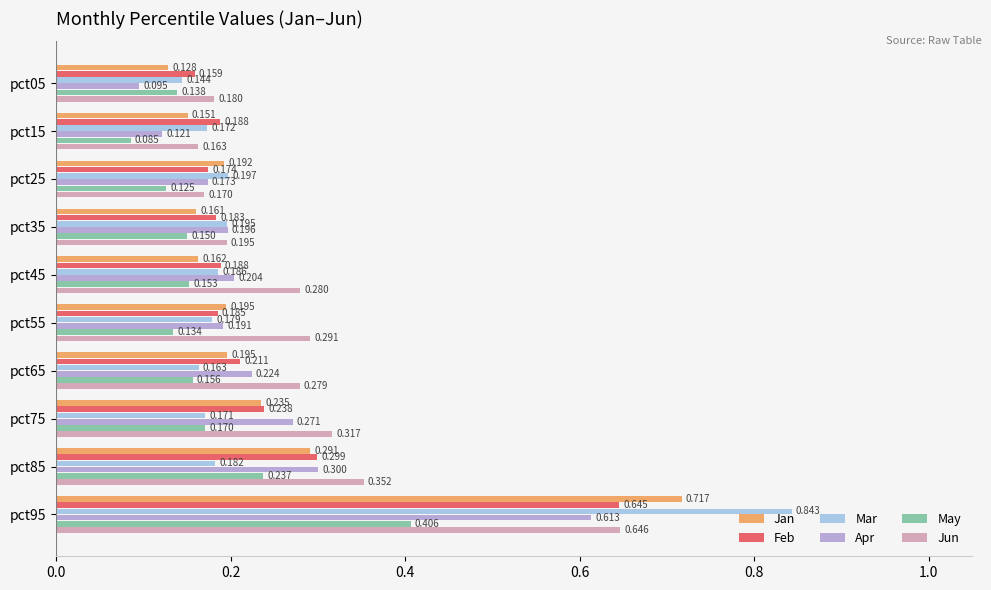

Reading left to right, extract all data points from this chart.

Jan: 0.1	0.2	0.2	0.2	0.2	0.2	0.2	0.2	0.3	0.7
Feb: 0.2	0.2	0.2	0.2	0.2	0.2	0.2	0.2	0.3	0.6
Mar: 0.1	0.2	0.2	0.2	0.2	0.2	0.2	0.2	0.2	0.8
Apr: 0.1	0.1	0.2	0.2	0.2	0.2	0.2	0.3	0.3	0.6
May: 0.1	0.1	0.1	0.1	0.2	0.1	0.2	0.2	0.2	0.4
Jun: 0.2	0.2	0.2	0.2	0.3	0.3	0.3	0.3	0.4	0.6